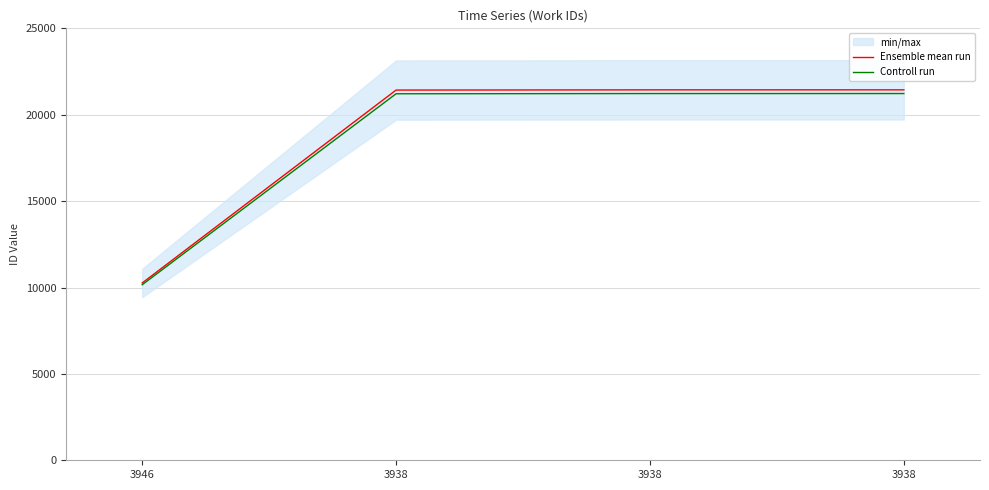

Reading right to left, what are all the values shown in this chart?

Ensemble mean run: 21440.0	21439.0	21427.0	10261.0
Controll run: 21225.6	21224.6	21212.7	10158.4